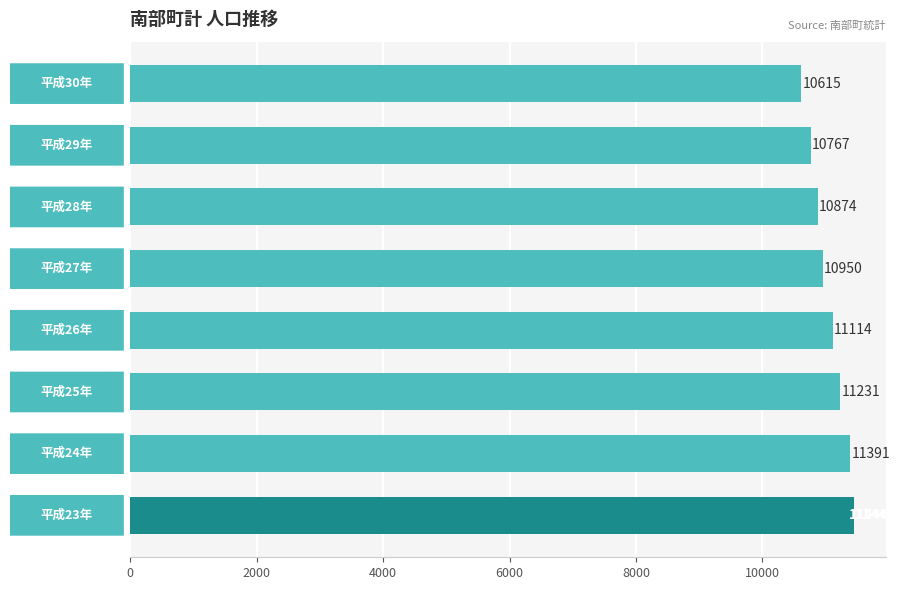

What is the difference between the maximum and second lowest values?

679